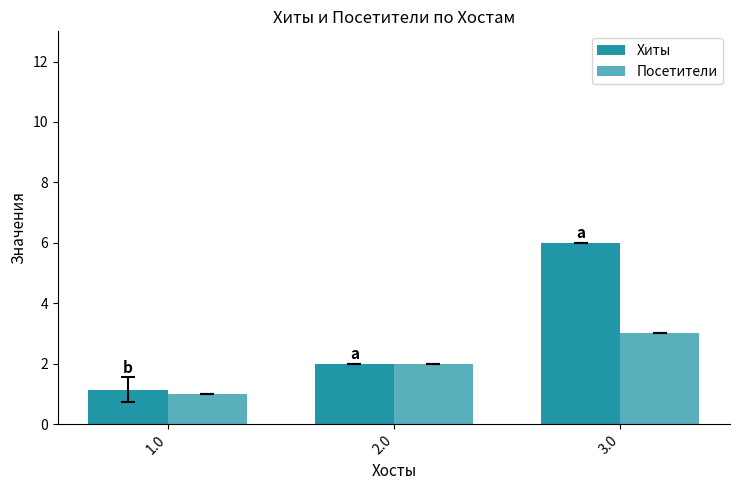

Reading right to left, transcribe all the data shown in this chart.

Хиты: 6.0	2.0	1.1
Посетители: 3.0	2.0	1.0